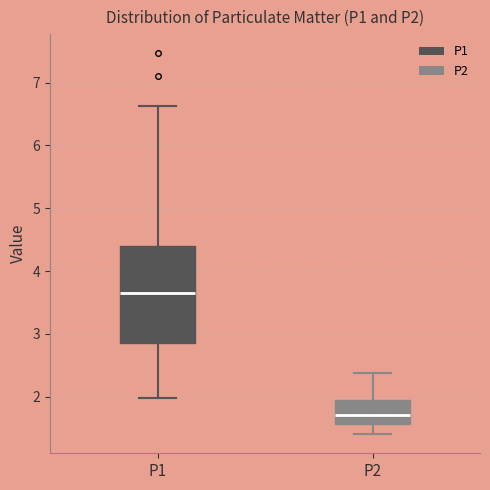

Which box's median line is the highest?

P1